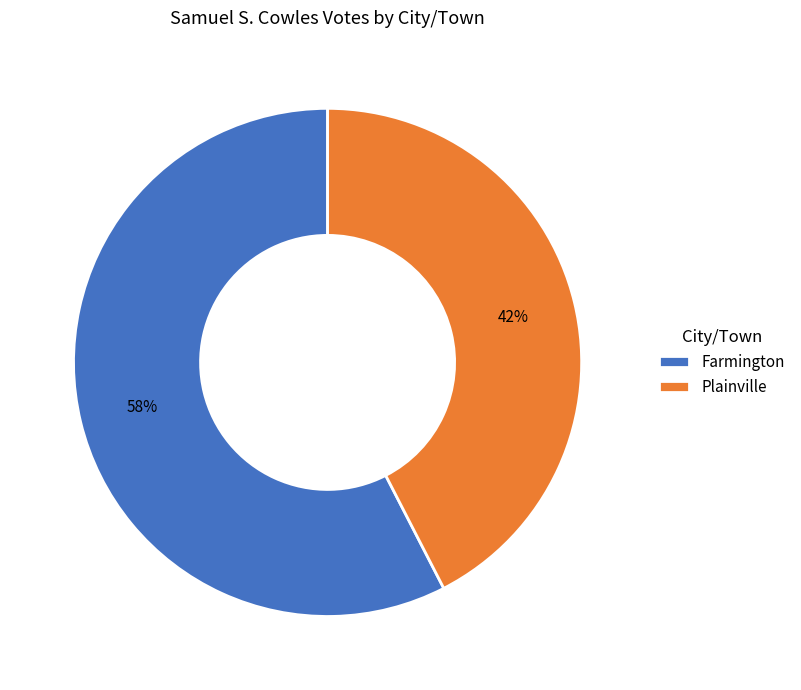

How many segments does this pie chart have?

2